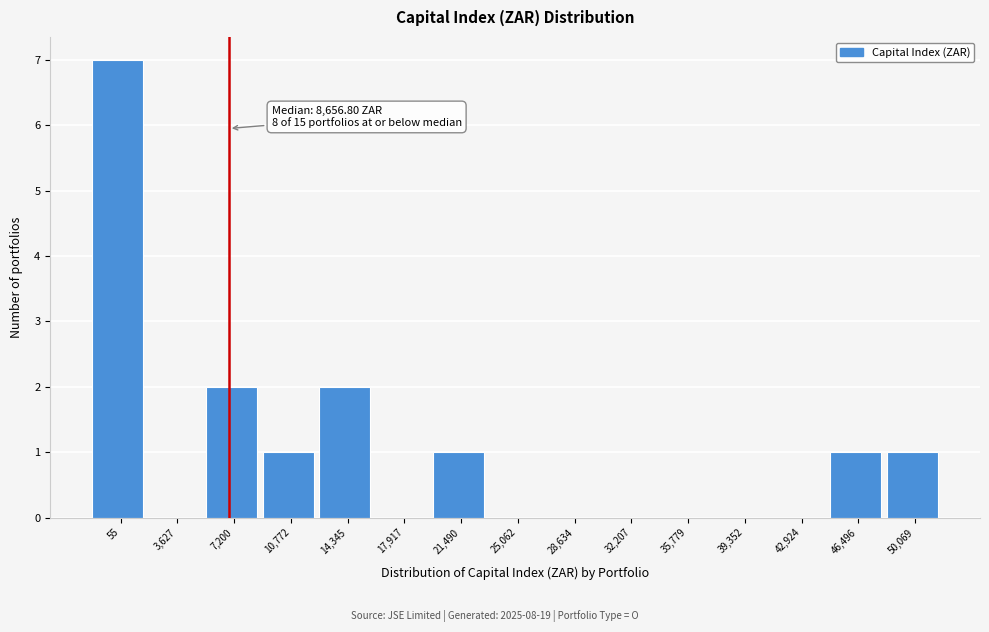

Reading left to right, what are all the values shown in this chart?

55=7	3,627=0	7,200=2	10,772=1	14,345=2	17,917=0	21,490=1	25,062=0	28,634=0	32,207=0	35,779=0	39,352=0	42,924=0	46,496=1	50,069=1